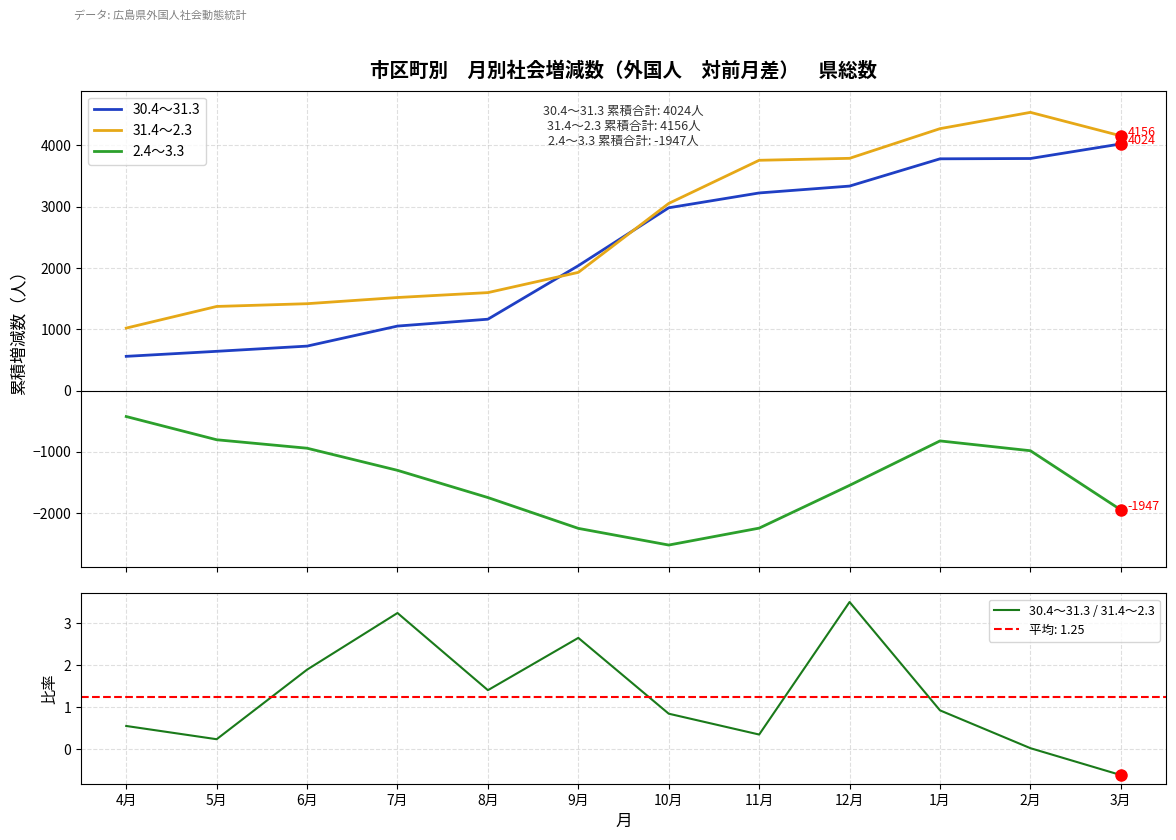

Rank the series by their maximum value, from lowest to highest.

2.4～3.3, 30.4～31.3 / 31.4～2.3, 30.4～31.3, 31.4～2.3